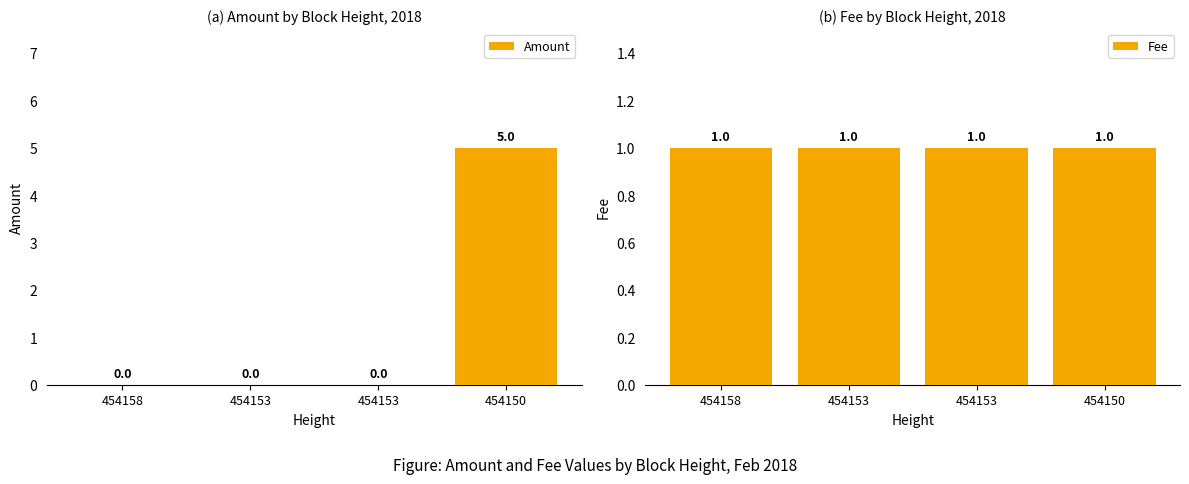

Reading left to right, what are all the values shown in this chart?

Amount: 454158=0	454153=0	454153=0	454150=5
Fee: 454158=1	454153=1	454153=1	454150=1